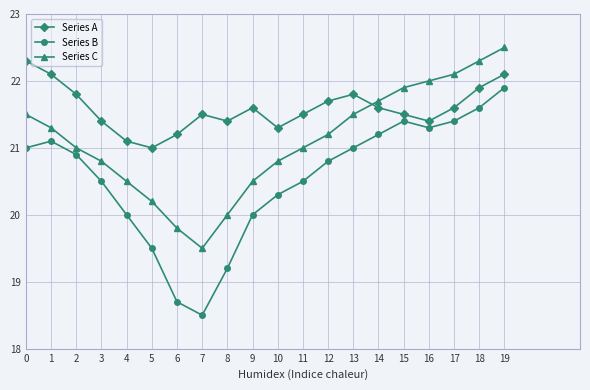

What is the difference between the second highest and minimum values in the Series B series?

3.1